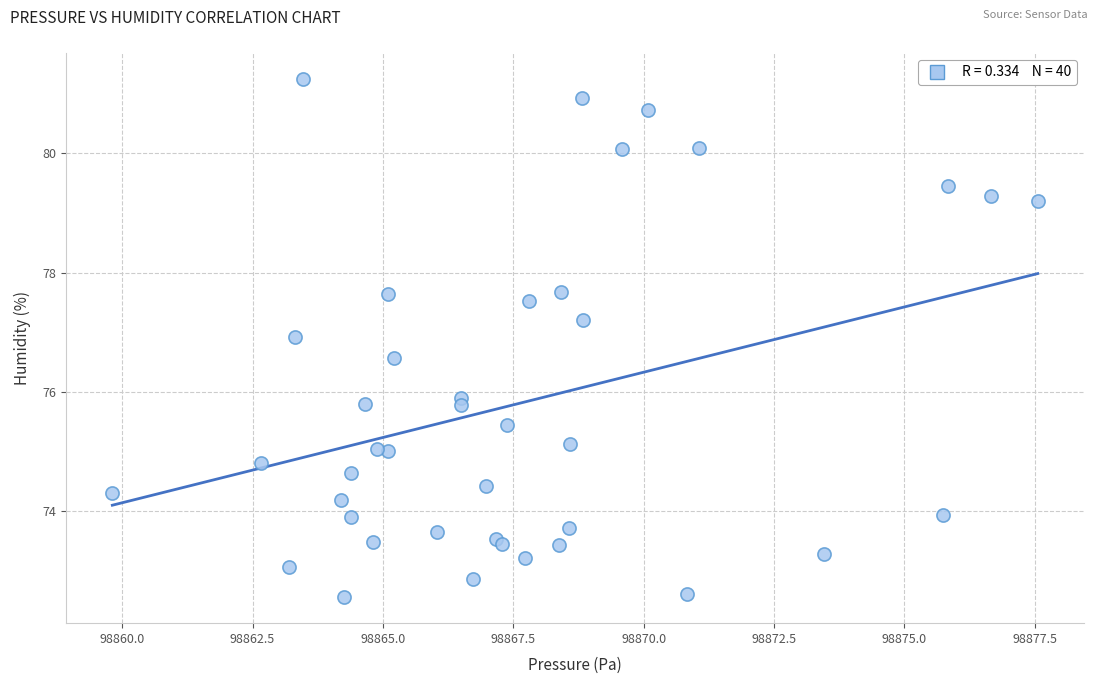

What Y value in the scatter plot is closest to 76?

75.9